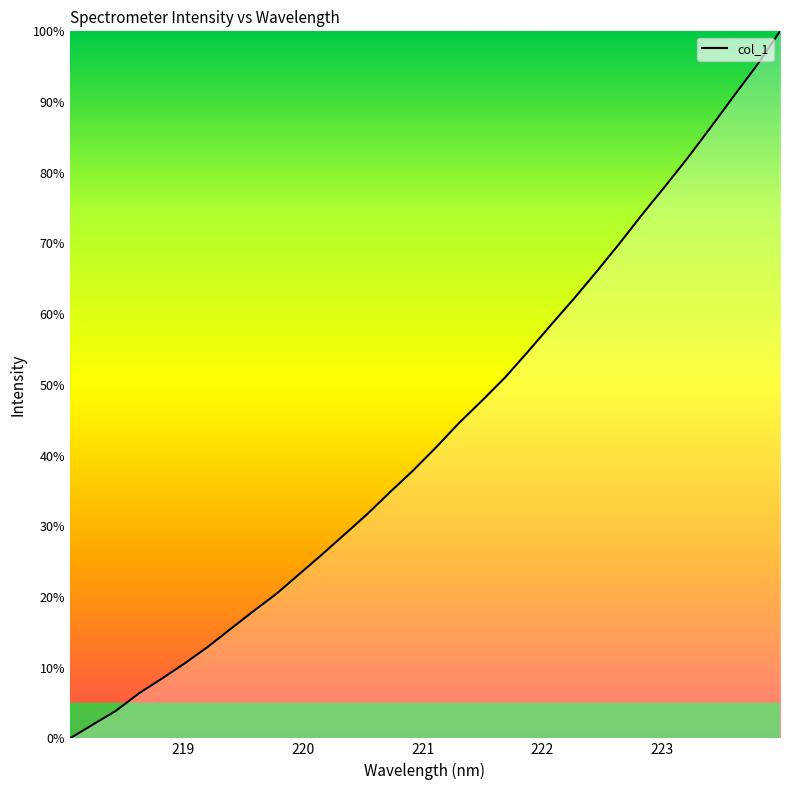

What is the difference between the maximum and minimum values?

100.0